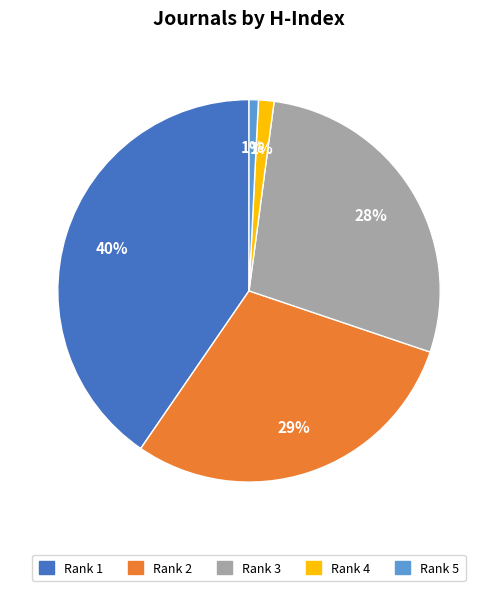

To the nearest percent, what is the average slice percentage?

20%